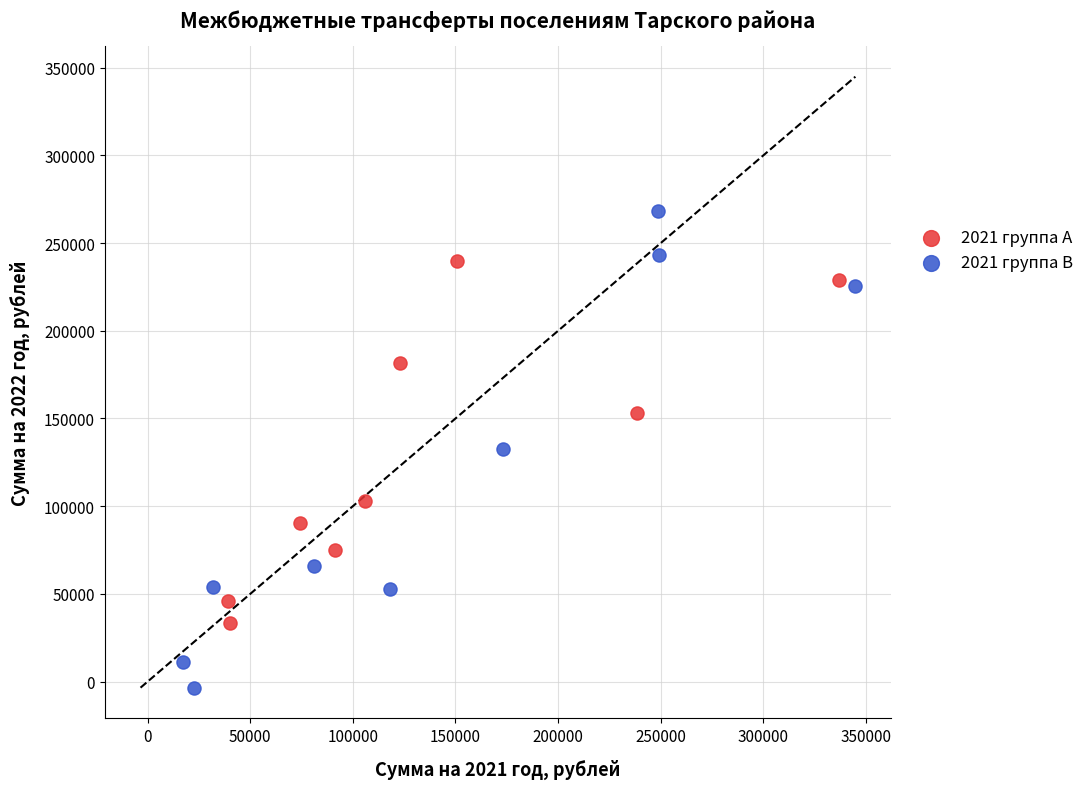

Which series has the largest Y range (max minus min)?

2021 группа B